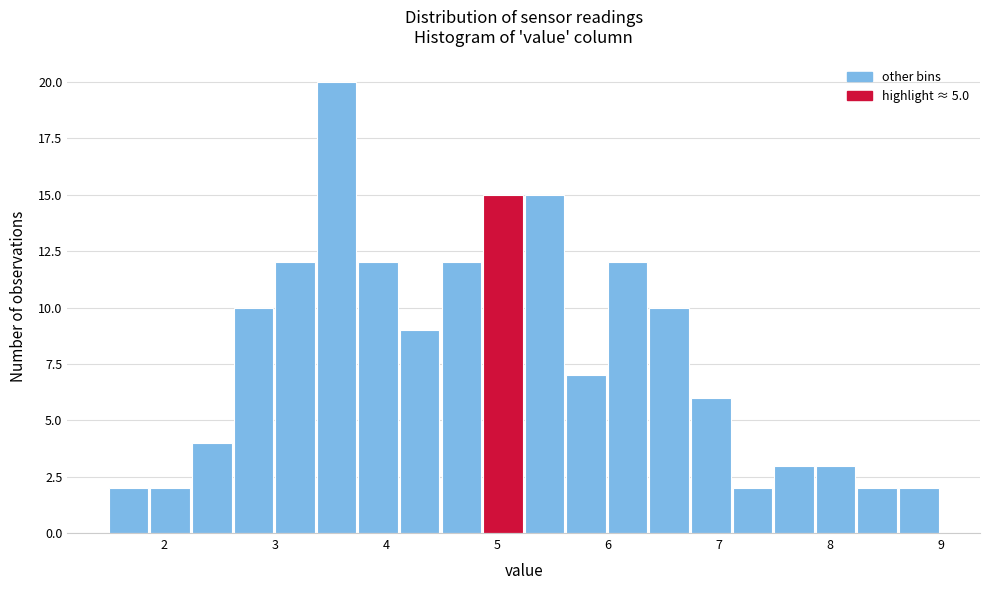

Read against the x-axis, roughly where is the centre of the tallest bar?

3.6